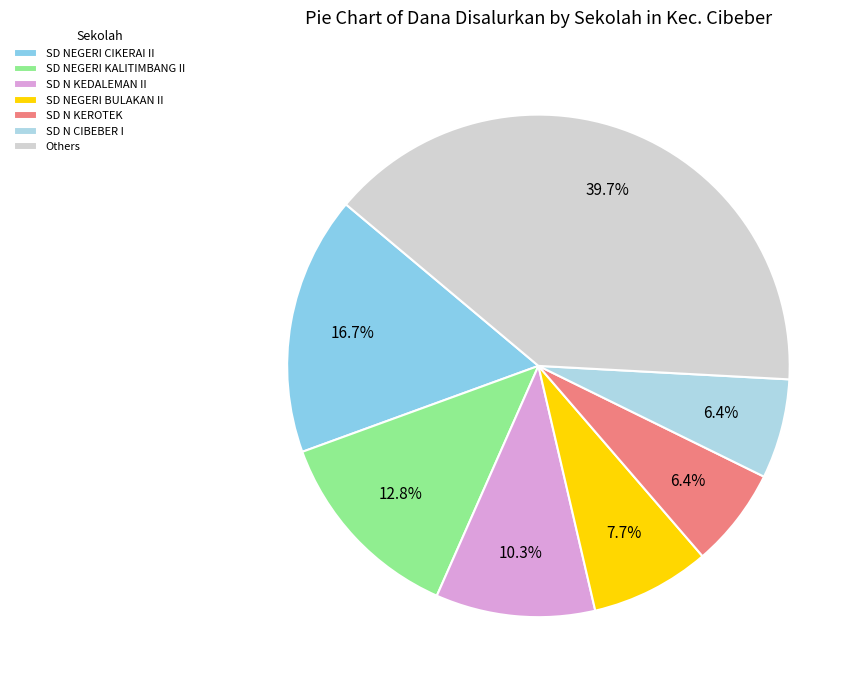

Count the number of slices in the pie.

7